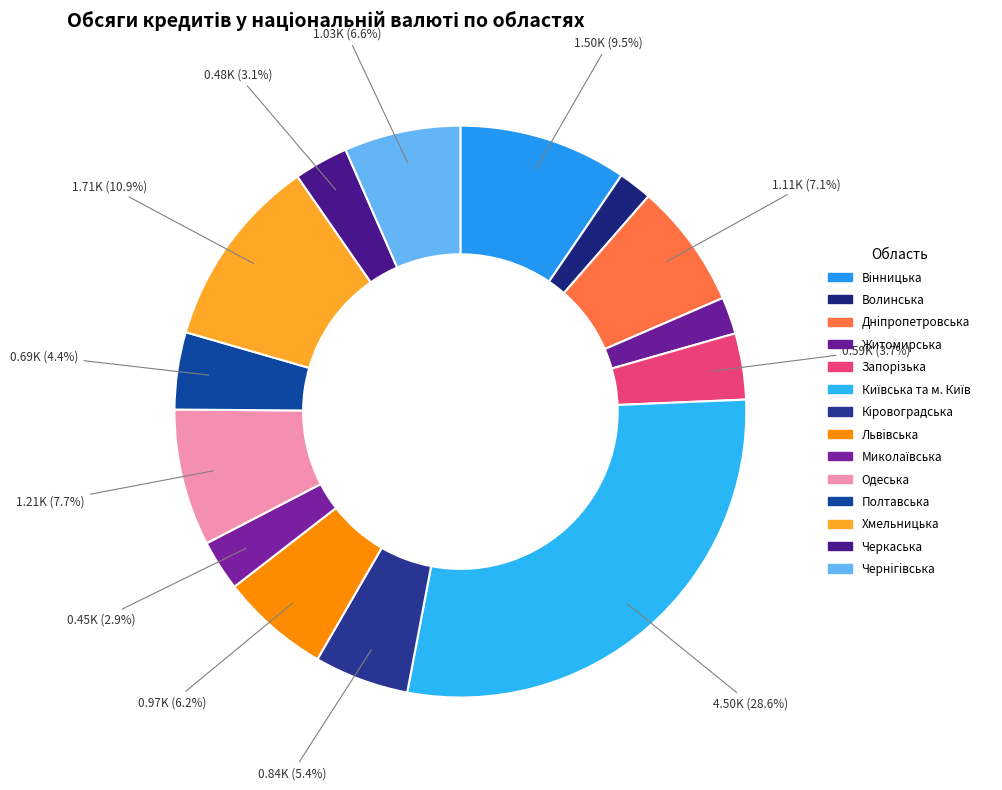

How many slices are in this pie chart?

14